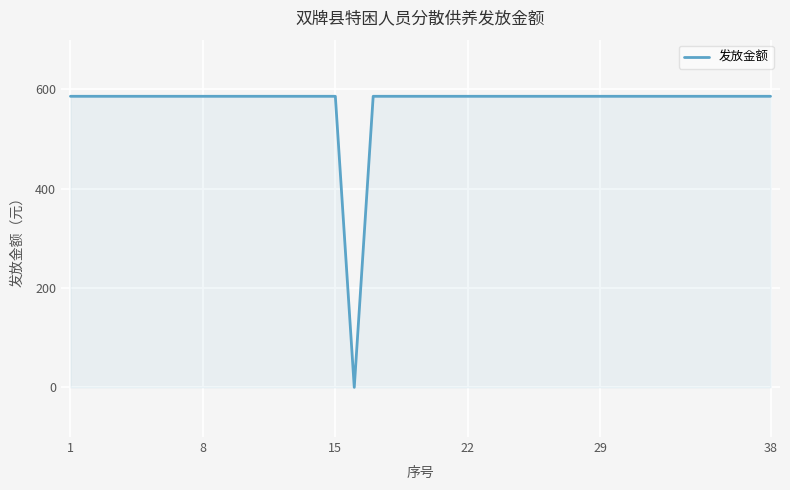

How many lines are shown in the chart?

1